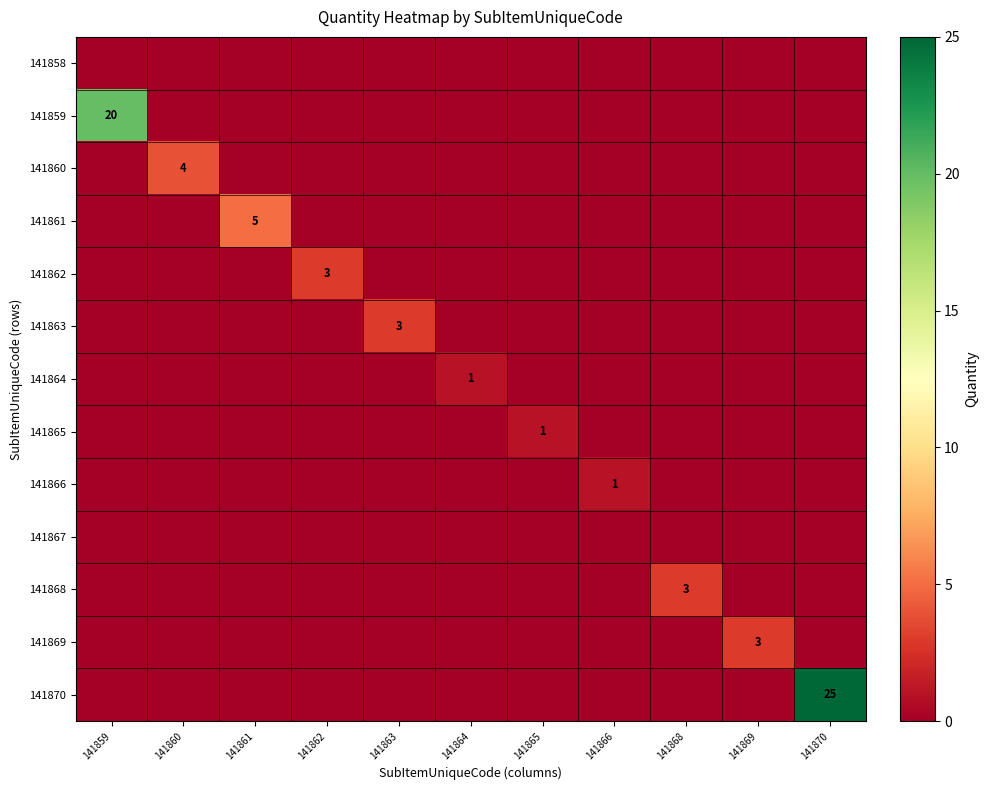

The value of 141859 at 141859 is 33. True or false?

False